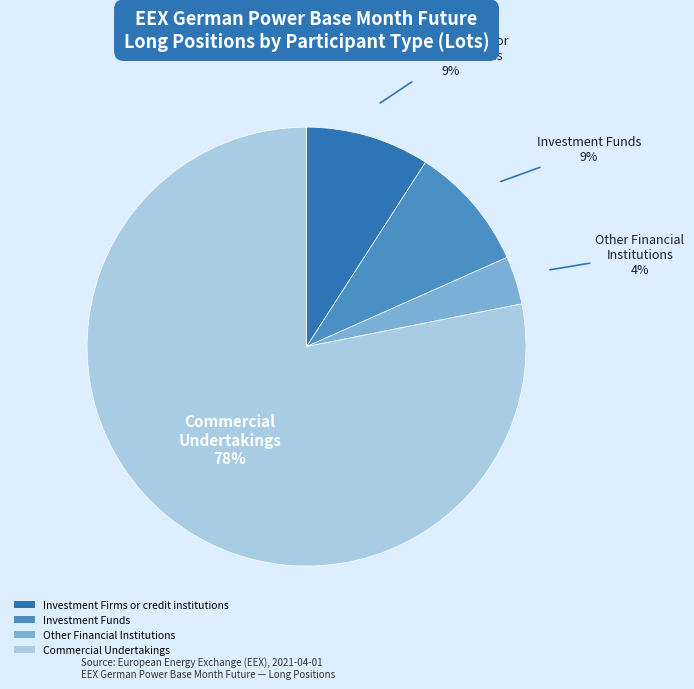

What is the ratio of the value at Other Financial Institutions to the value at Investment Firms or credit institutions?

0.4